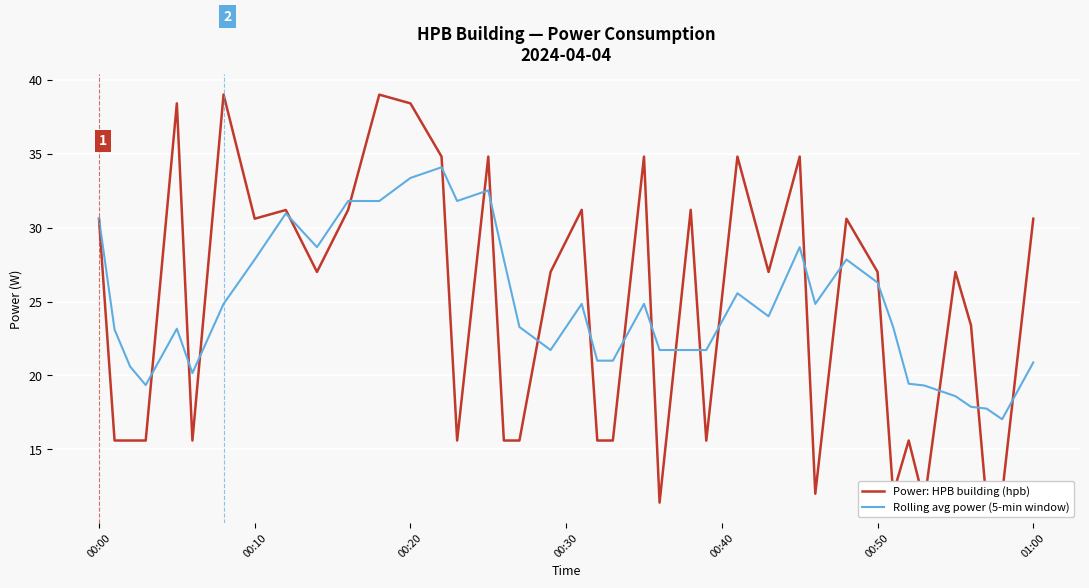

List the series in order of their overall mean, highest first.

Rolling avg power (5-min window), Power: HPB building (hpb)